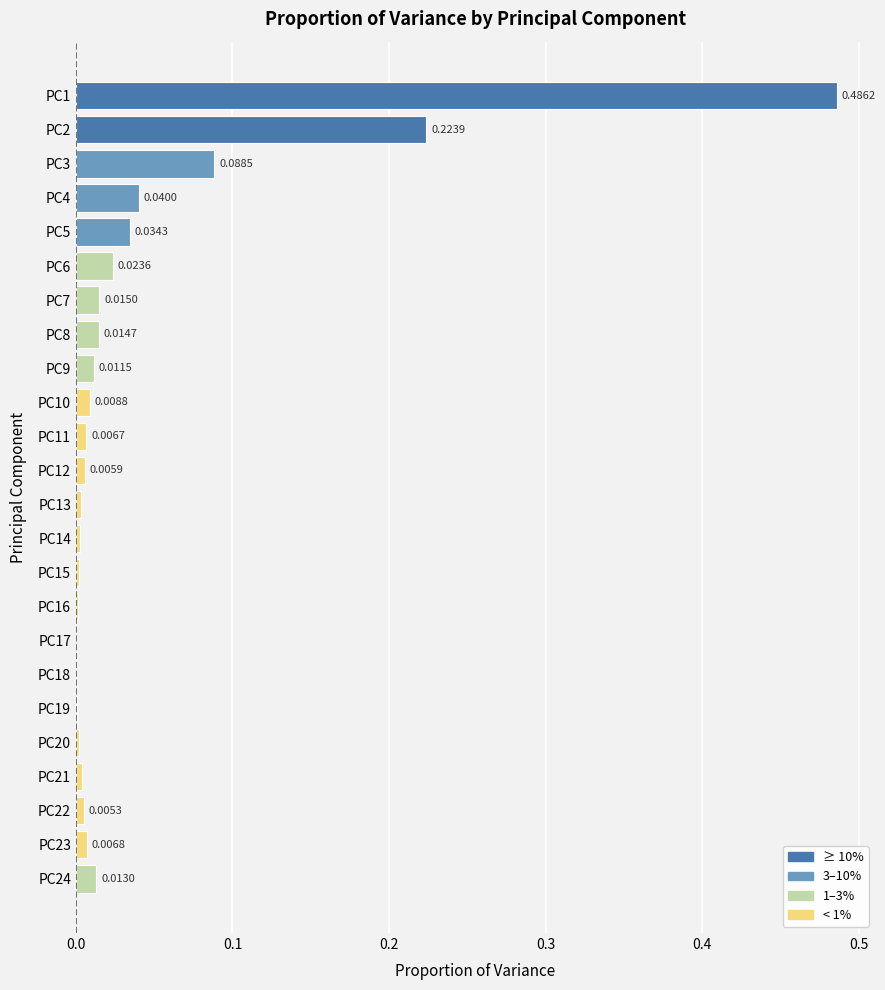

Count the number of values greater than 0.

23